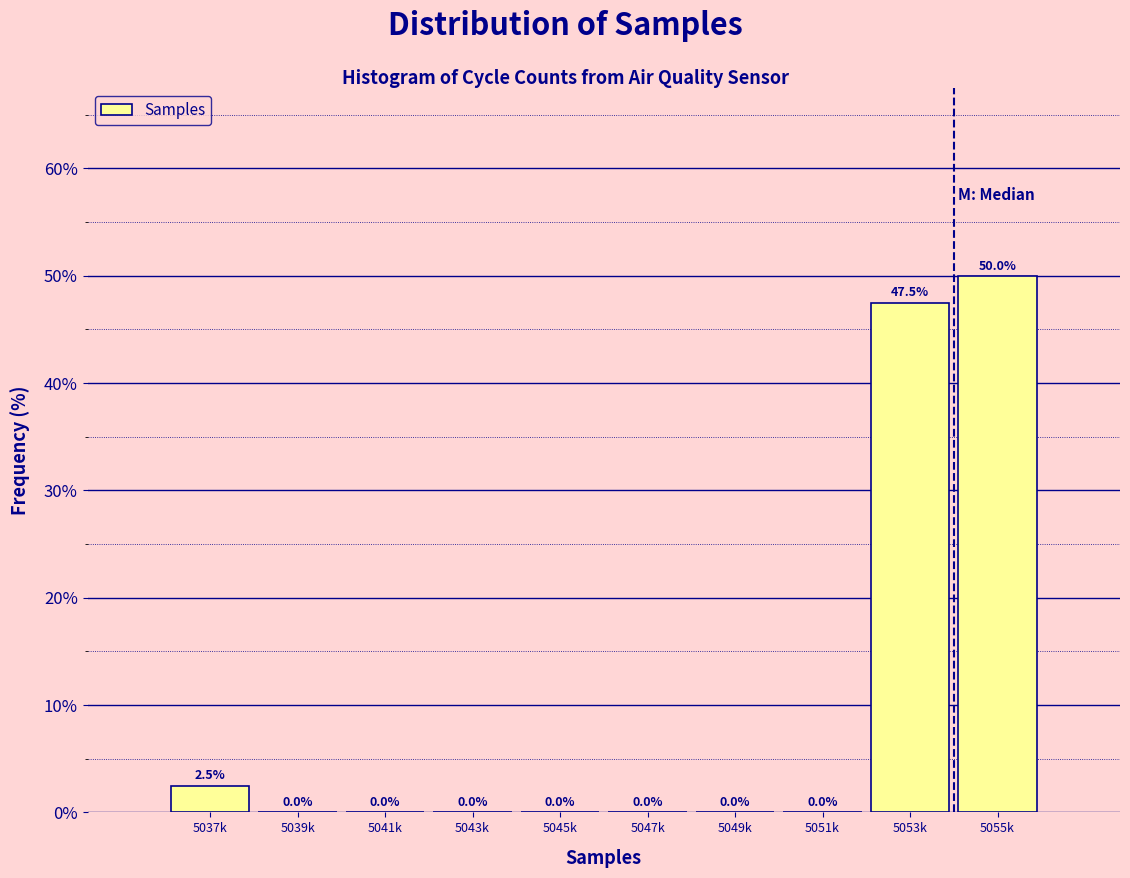

Reading left to right, list all the values displayed in this chart.

5037k=2.5	5039k=0.0	5041k=0.0	5043k=0.0	5045k=0.0	5047k=0.0	5049k=0.0	5051k=0.0	5053k=47.5	5055k=50.0